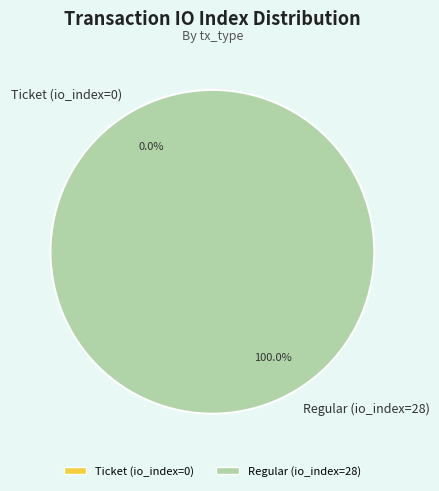

What is the total percentage of Regular (io_index=28) and Ticket (io_index=0)?

100.0%